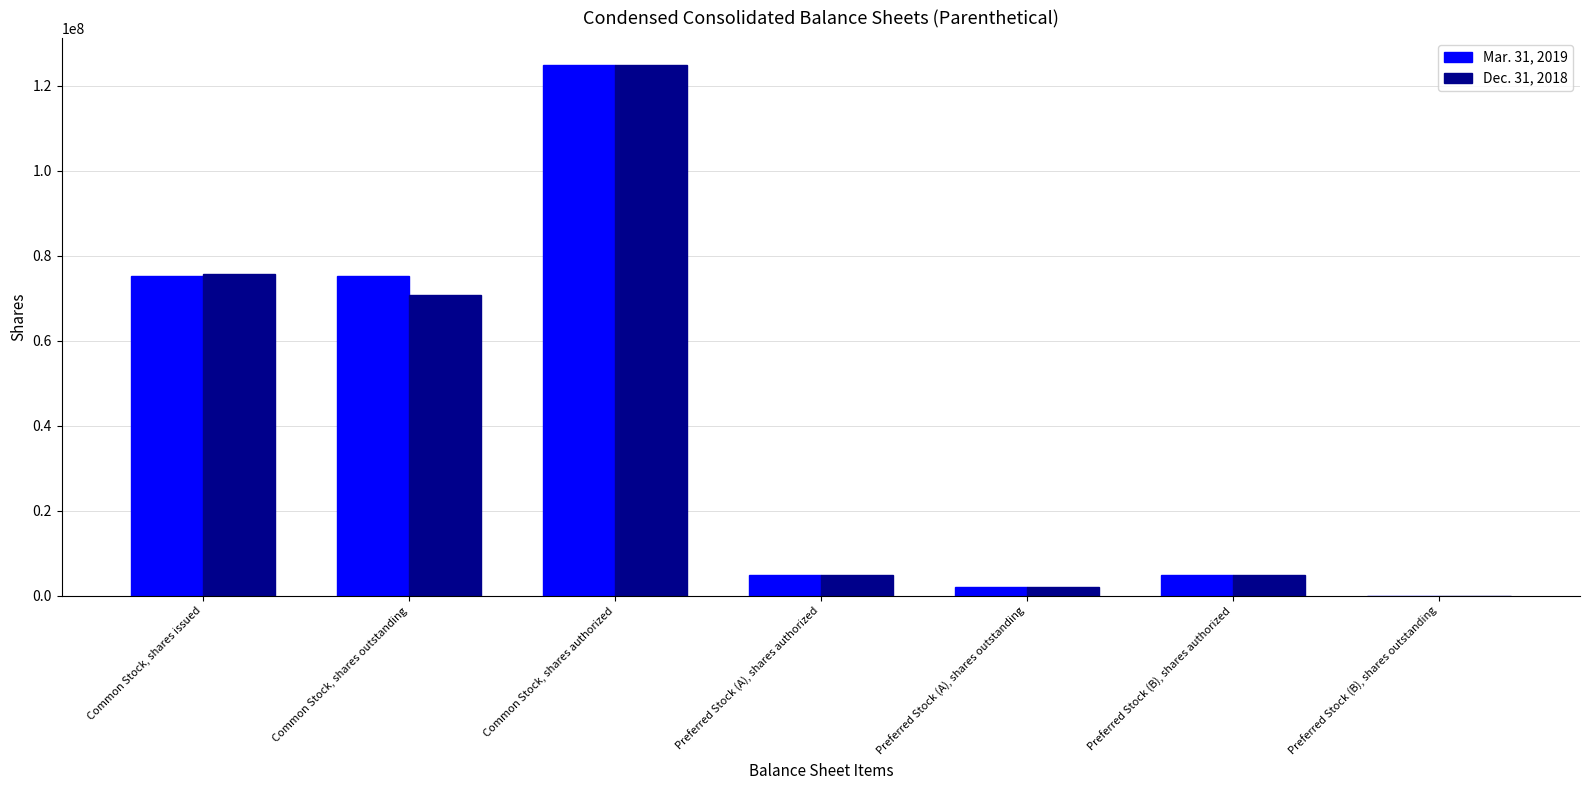

What is the sum of the Dec. 31, 2018 values at Common Stock, shares issued and Preferred Stock (B), shares authorized?

80793725